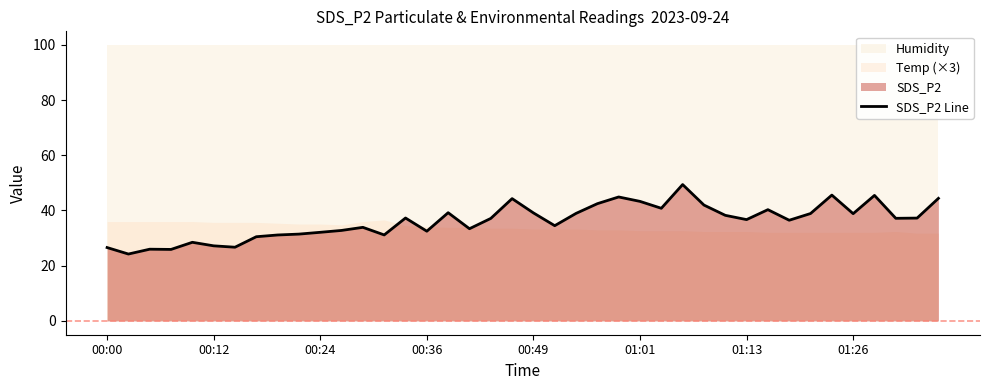

The value at 16 is 39.2. True or false?

True